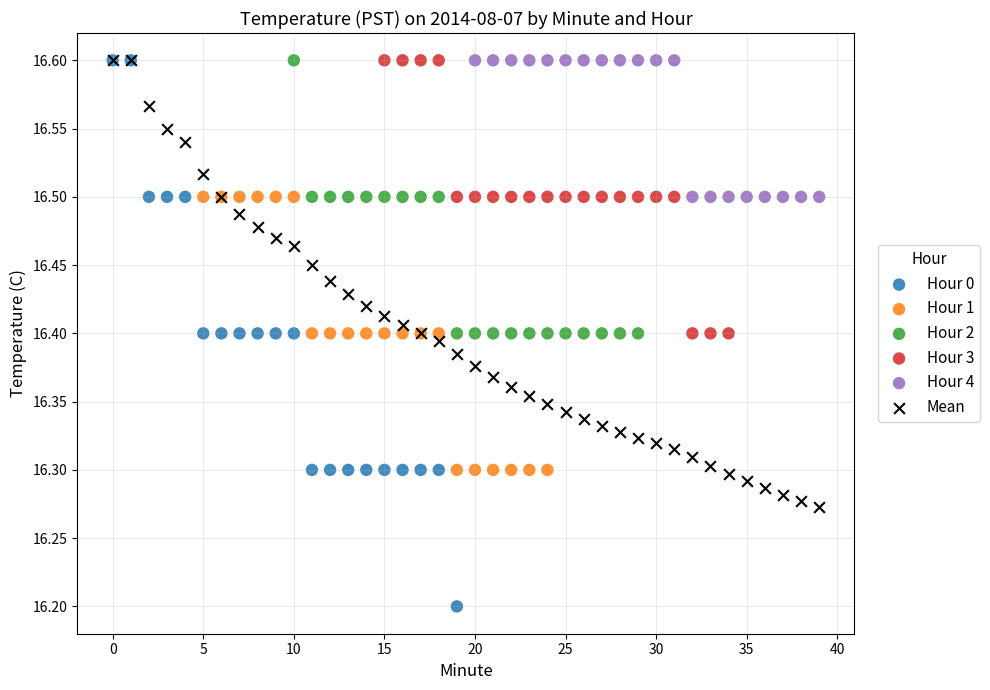

Which series has the widest spread of Y values?

Hour 0